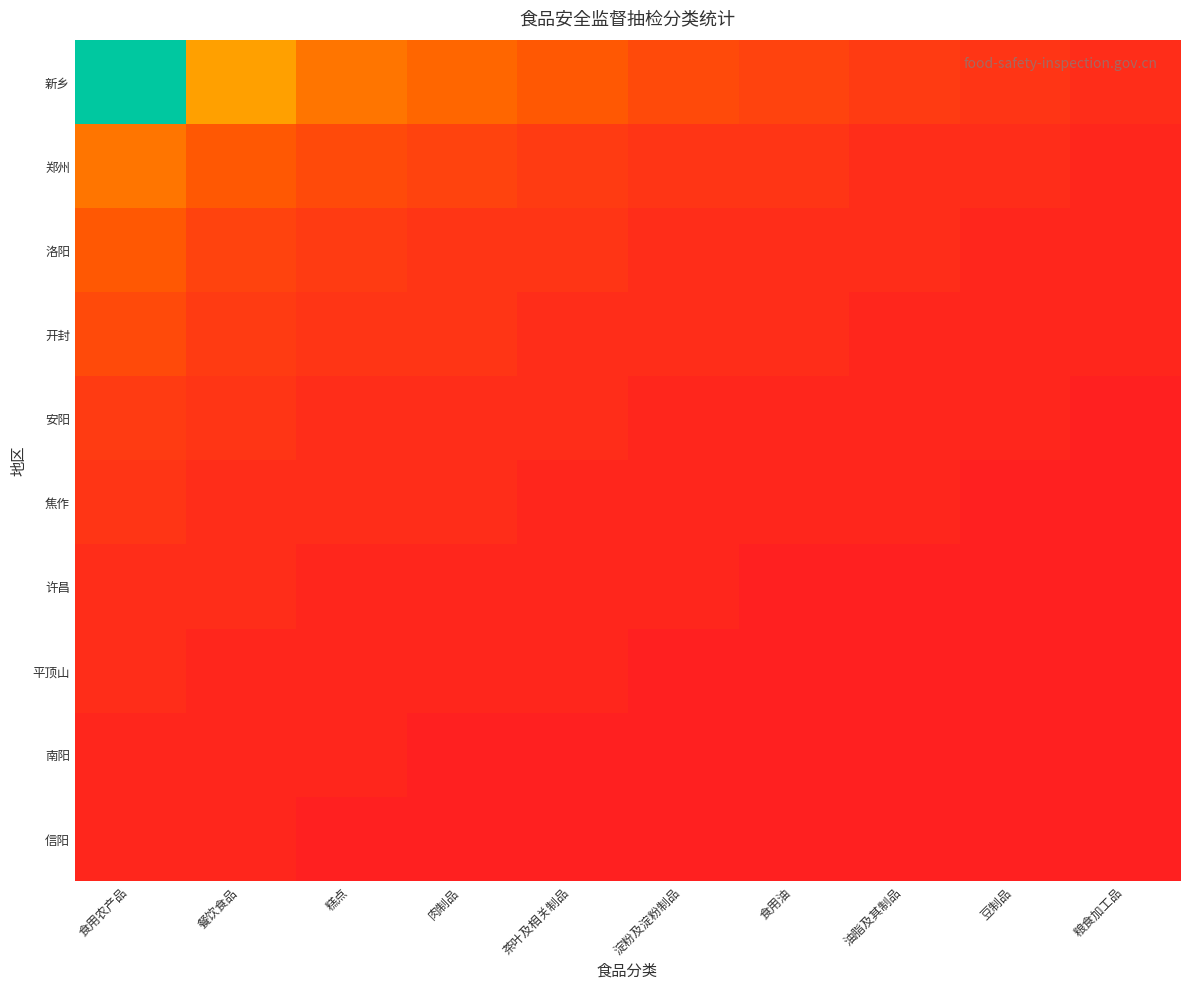

At which category is the sum across all series the highest?

食用农产品